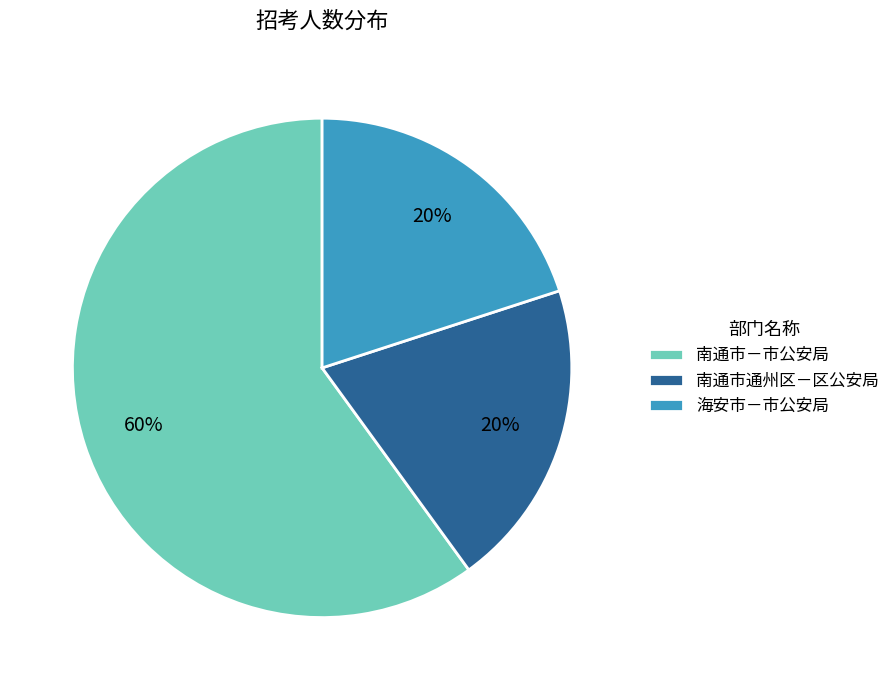

The 南通市通州区－区公安局 slice represents 20% of the pie. True or false?

True